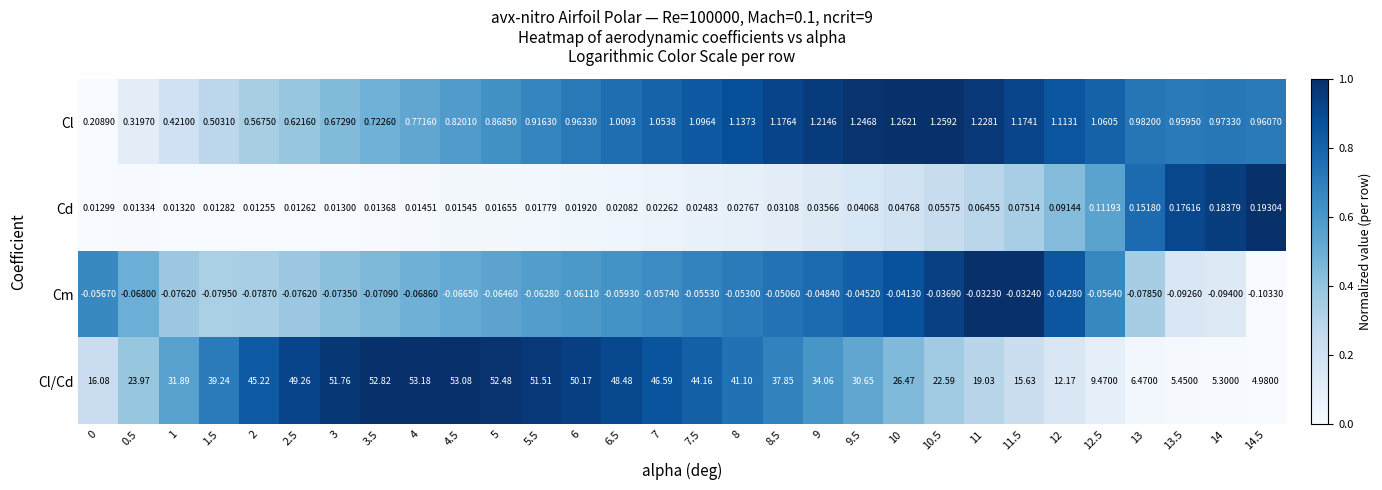

Rank the series by their maximum value, from highest to lowest.

Cl/Cd, Cl, Cd, Cm